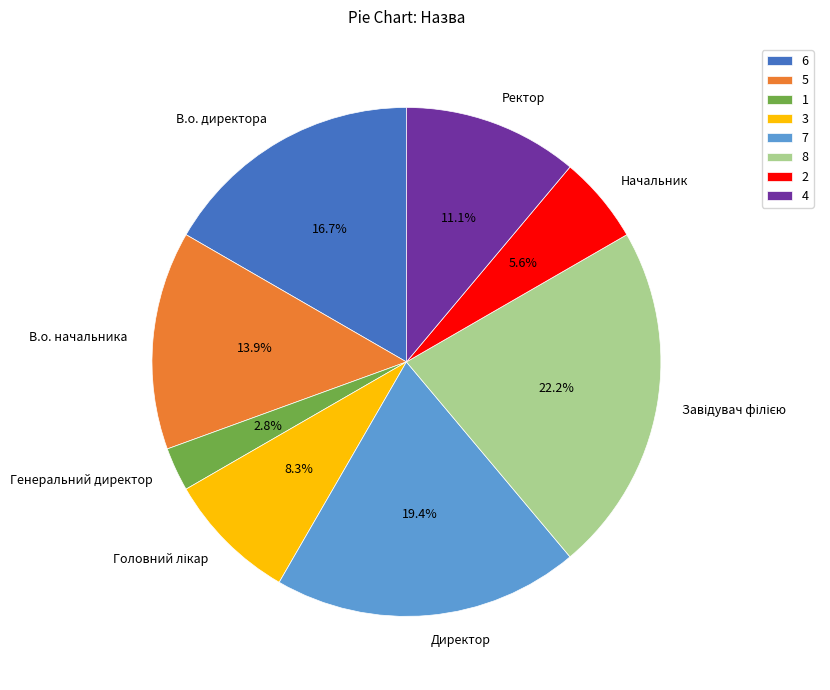

Is there a majority slice in this chart?

No